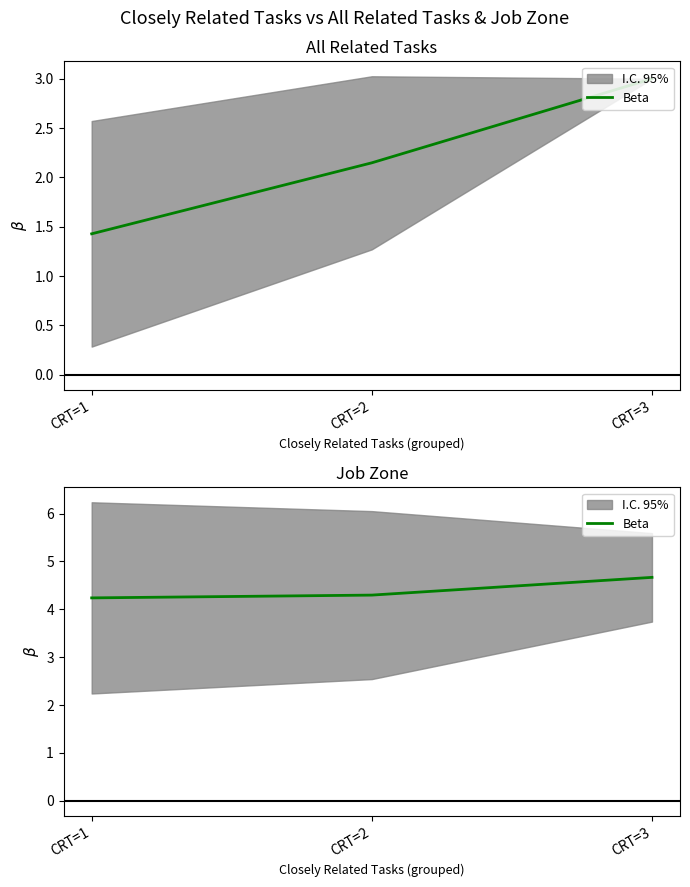

The chart shows a value of 6.7 at CRT=1. True or false?

False